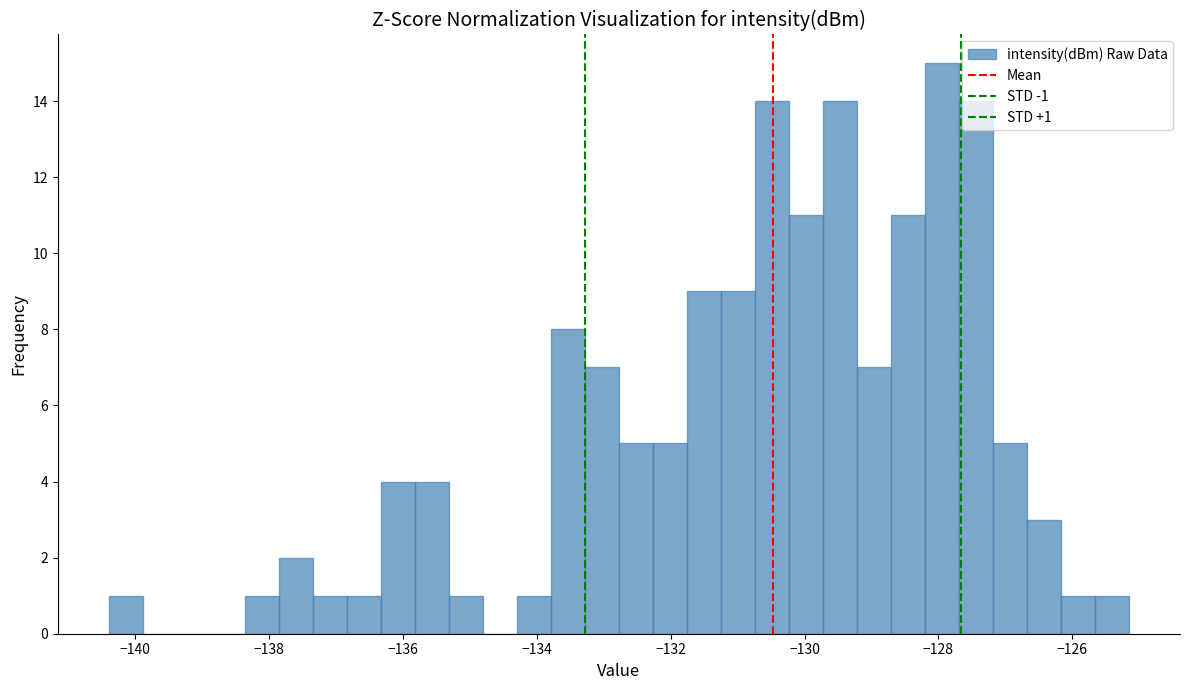

Around what value on the x-axis is the tallest bar? Give the approximate position of its centre, as read against the axis.

-128.0